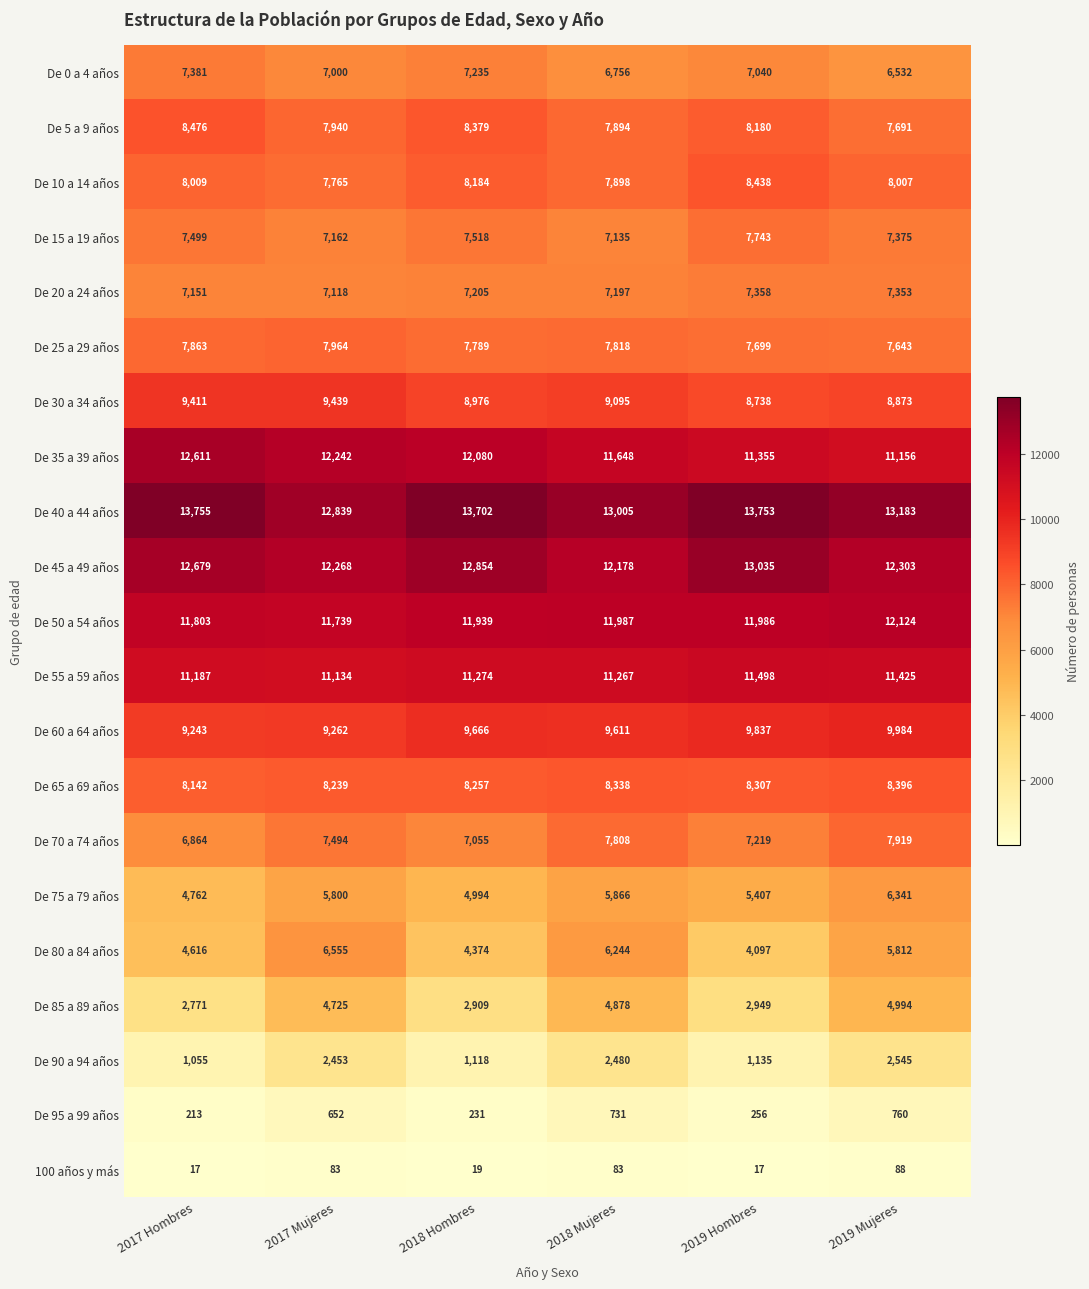

At which label is De 65 a 69 años closest to 8269?

2018 Hombres